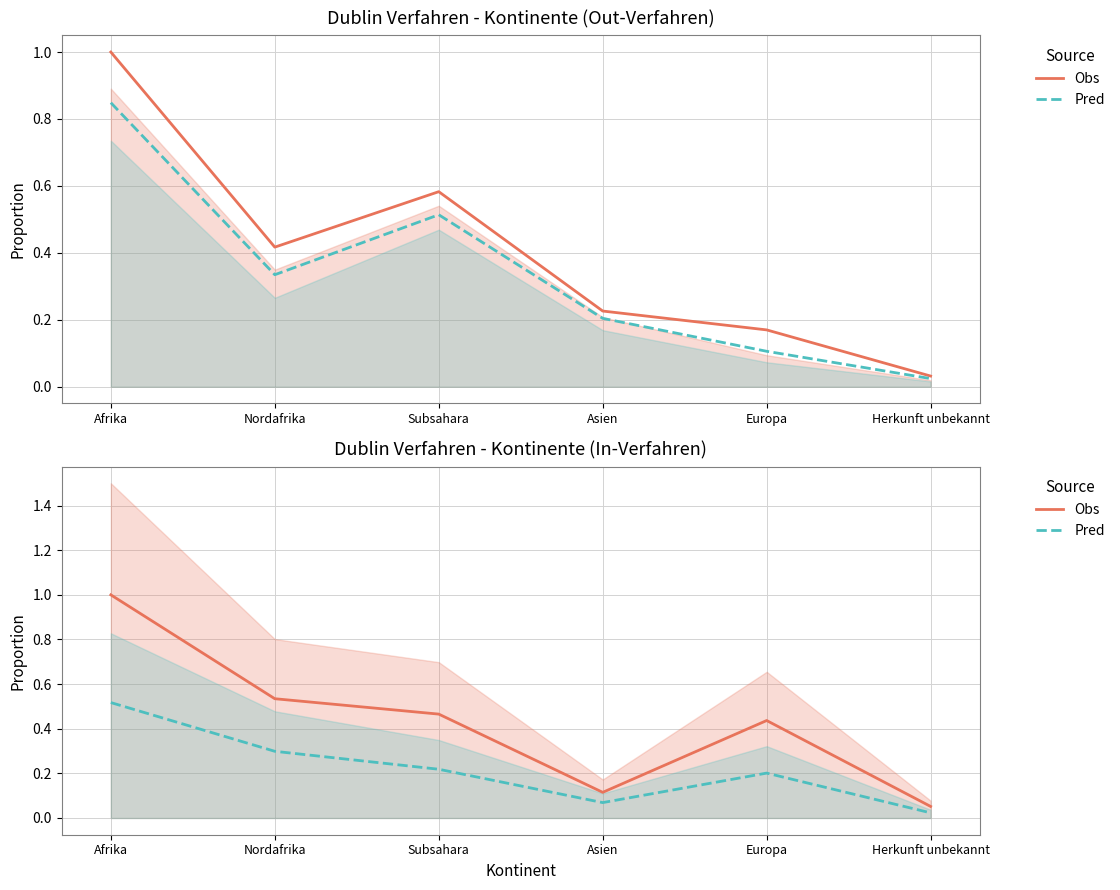

Which series has the largest range (max minus min)?

Obs